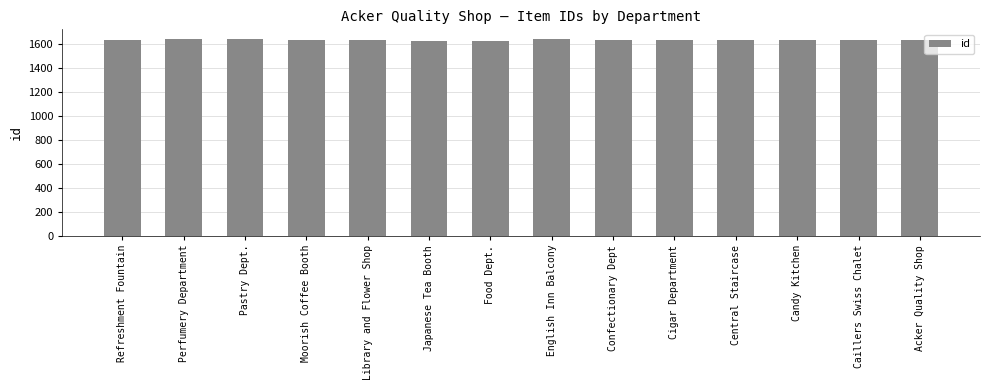

How many bars are there in total?

14